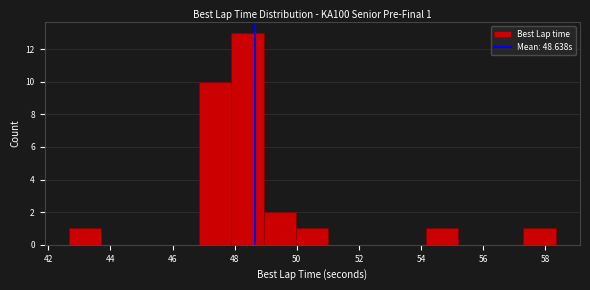

Which range on the x-axis has the tallest bar?

47.8 to 49.0